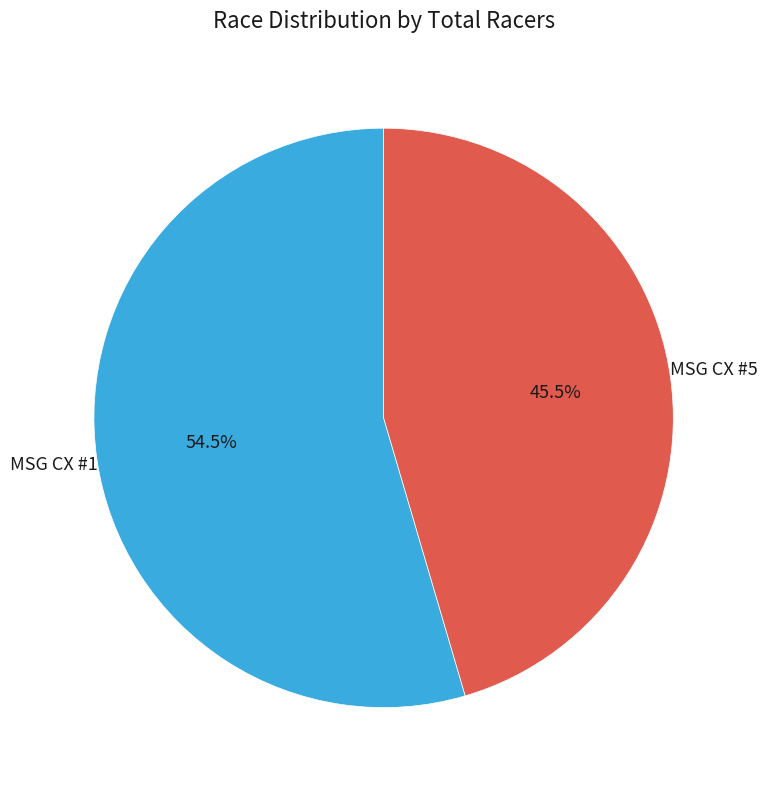

Does any single category account for the majority?

Yes